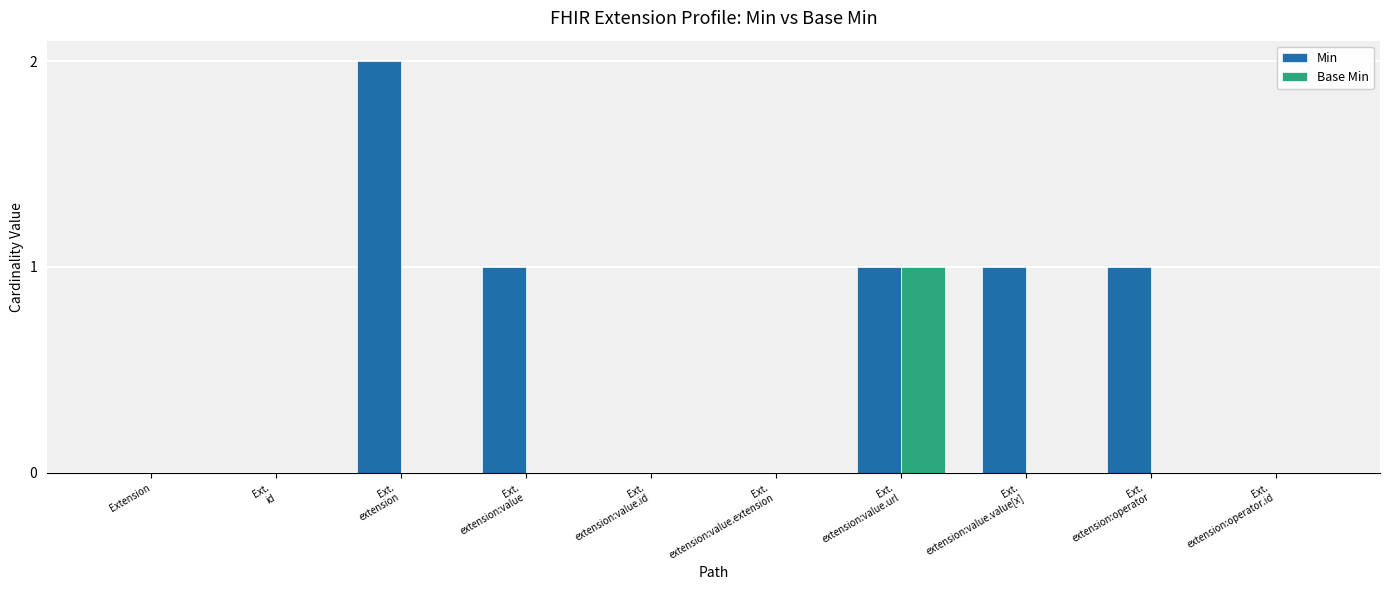

Which series has the largest total across all categories?

Min